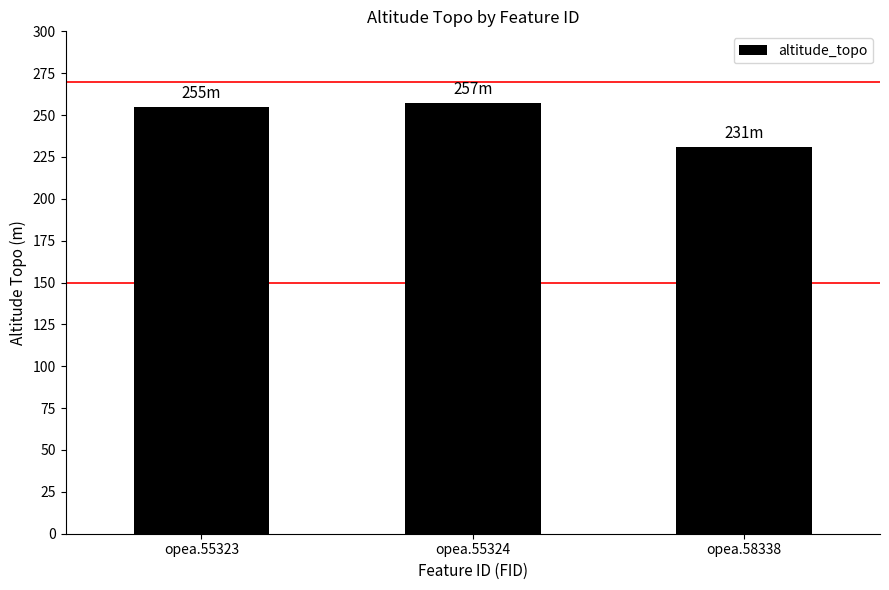

How many series are shown in this chart?

1